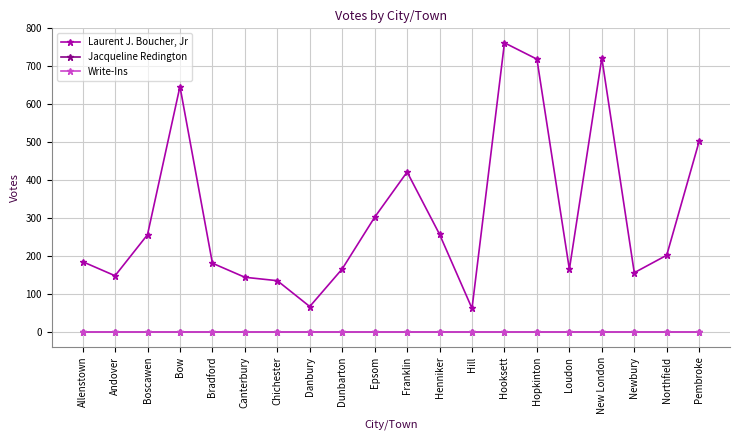

At which category does the chart reach its minimum across all series?

Allenstown